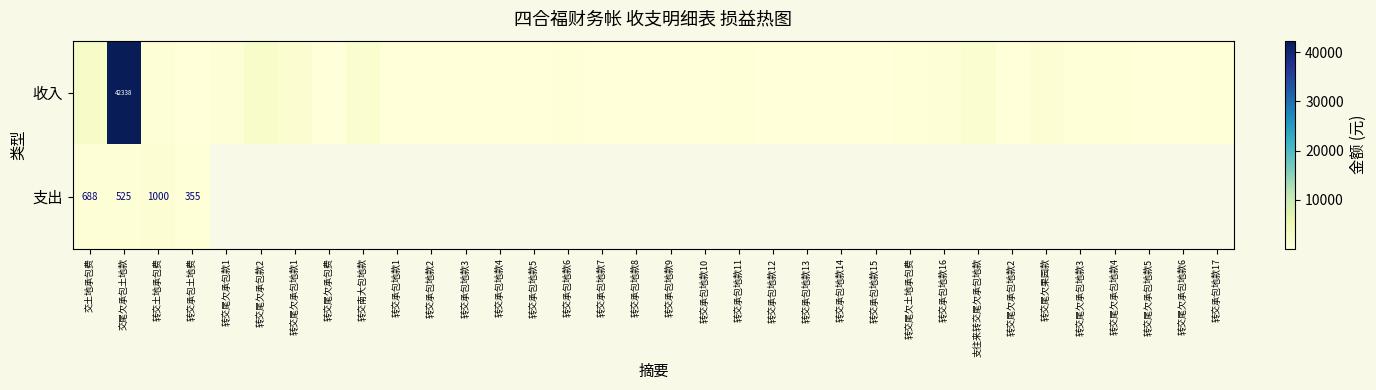

True or false: 收入 has a value of 632.7 at 转交尾欠承包款1.

False